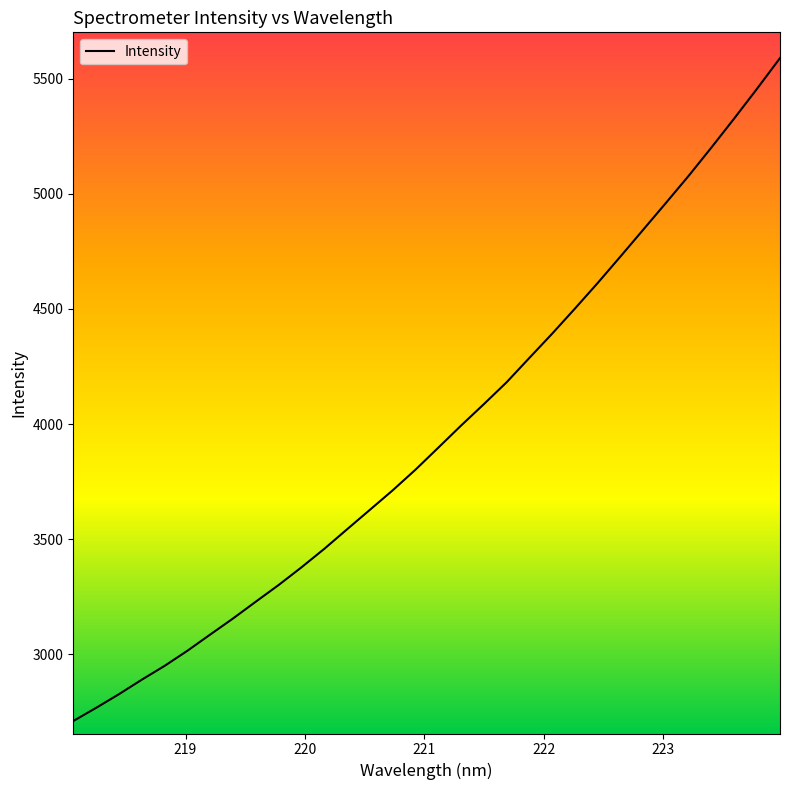

What is the difference between the second highest and second lowest values?

2690.1